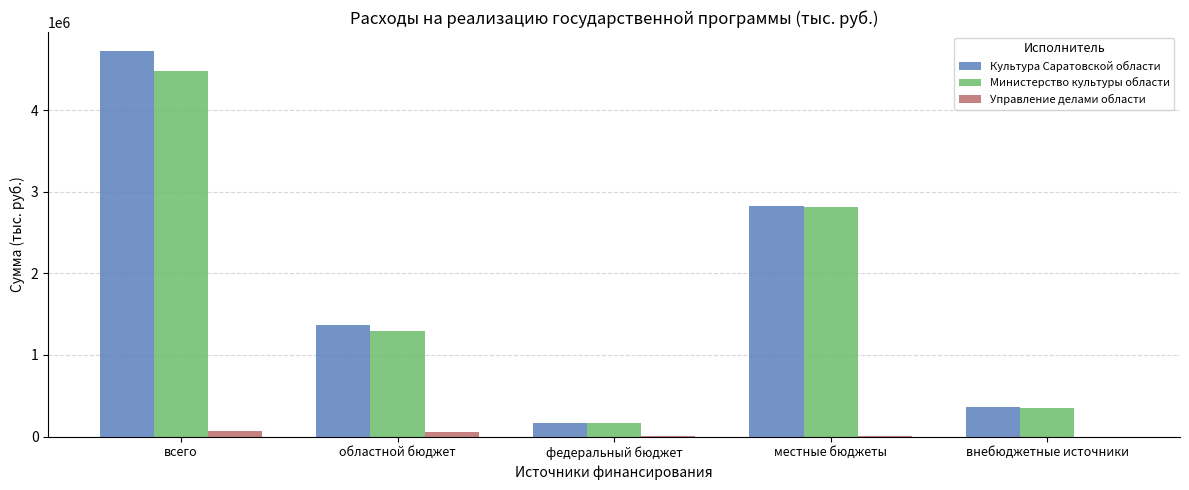

Is the value of Управление делами области at местные бюджеты greater than the value of Министерство культуры области at всего?

No